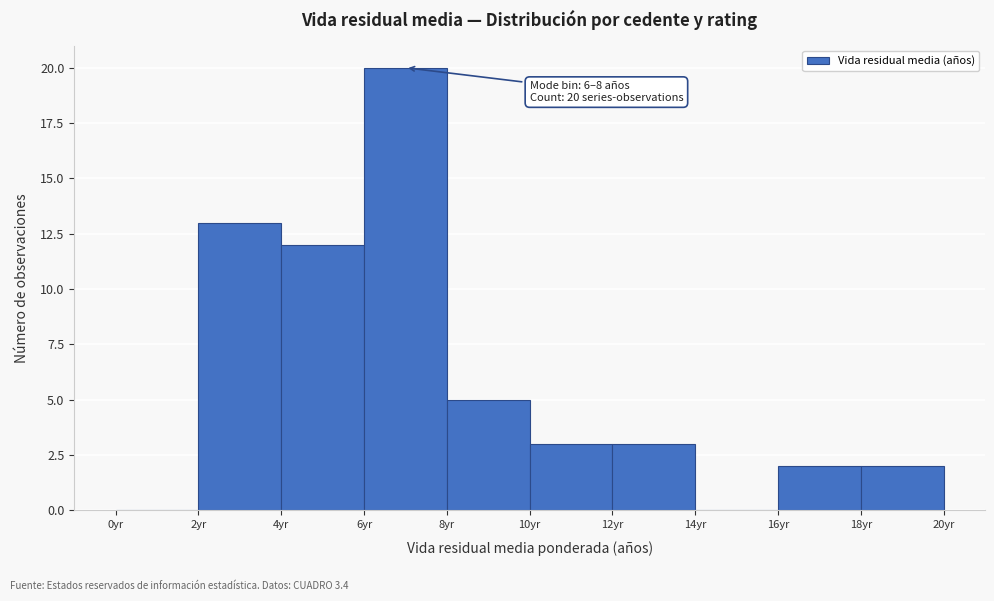

Which range on the x-axis has the tallest bar?

6 to 8